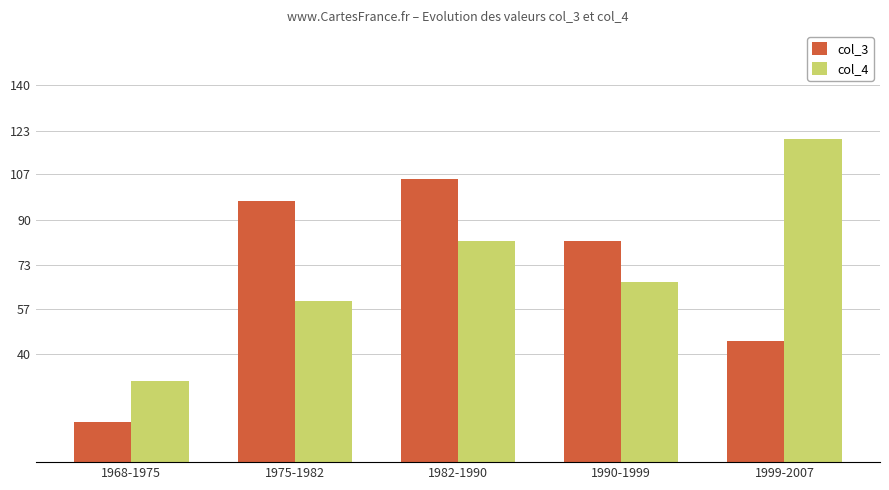

Is the value of col_4 at 1968-1975 greater than the value of col_3 at 1990-1999?

No